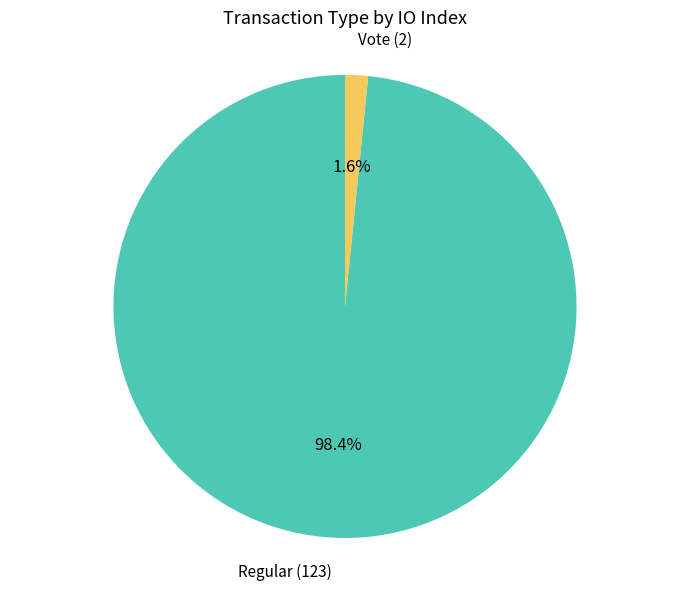

Does any single category account for the majority?

Yes